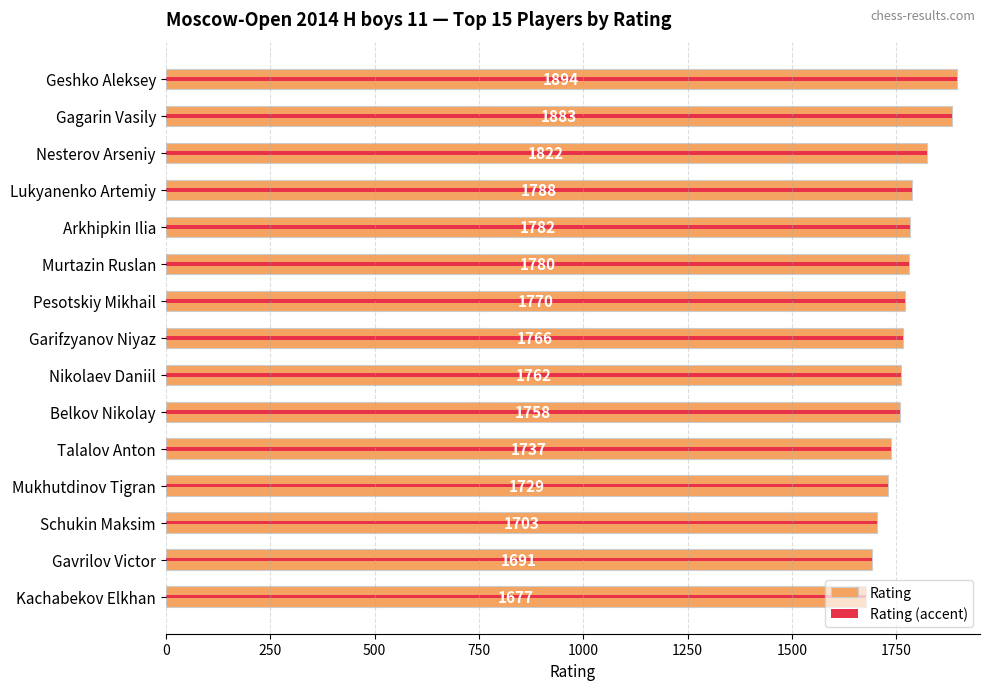

True or false: Rating (accent) has a value of 1758 at Belkov Nikolay.

True